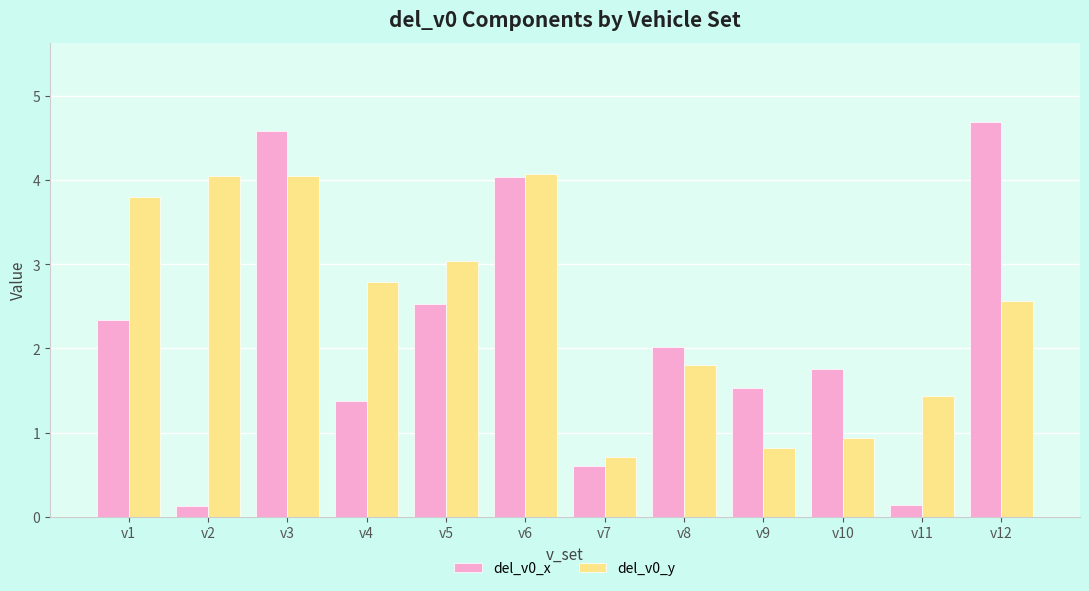

Which series changed the most between v9 and v11?

del_v0_x